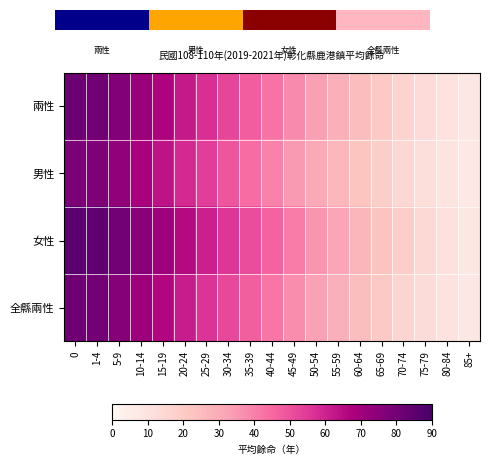

What is the difference between the maximum and minimum values in the 男性 series?

70.9